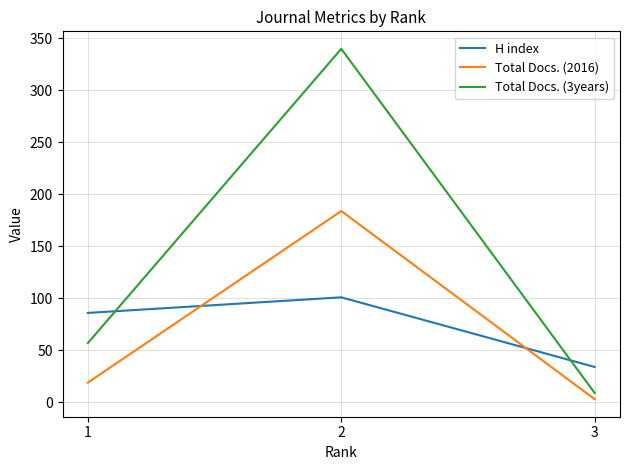

List the series in order of their peak value, lowest first.

H index, Total Docs. (2016), Total Docs. (3years)